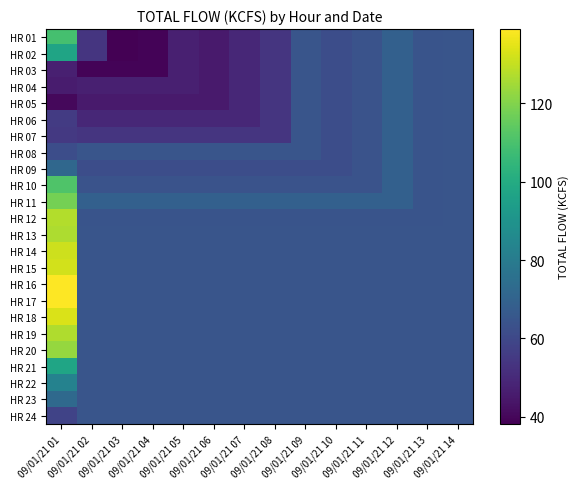

Reading left to right, what are all the values shown in this chart?

HR 01: 09/01/21 01=109.4	09/01/21 02=53.6	09/01/21 03=38.1	09/01/21 04=39.2	09/01/21 05=47.1	09/01/21 06=45.3	09/01/21 07=49.2	09/01/21 08=53.5	09/01/21 09=64.8	09/01/21 10=62.1	09/01/21 11=63.9	09/01/21 12=69.1	09/01/21 13=64.2	09/01/21 14=64.8
HR 02: 09/01/21 01=97.2	09/01/21 02=53.6	09/01/21 03=38.1	09/01/21 04=39.2	09/01/21 05=47.1	09/01/21 06=45.3	09/01/21 07=49.2	09/01/21 08=53.5	09/01/21 09=64.8	09/01/21 10=62.1	09/01/21 11=63.9	09/01/21 12=69.1	09/01/21 13=64.2	09/01/21 14=64.8
HR 03: 09/01/21 01=46.9	09/01/21 02=39.2	09/01/21 03=39.2	09/01/21 04=39.2	09/01/21 05=47.1	09/01/21 06=45.3	09/01/21 07=49.2	09/01/21 08=53.5	09/01/21 09=64.8	09/01/21 10=62.1	09/01/21 11=63.9	09/01/21 12=69.1	09/01/21 13=64.2	09/01/21 14=64.8
HR 04: 09/01/21 01=45.8	09/01/21 02=47.1	09/01/21 03=47.1	09/01/21 04=47.1	09/01/21 05=47.1	09/01/21 06=45.3	09/01/21 07=49.2	09/01/21 08=53.5	09/01/21 09=64.8	09/01/21 10=62.1	09/01/21 11=63.9	09/01/21 12=69.1	09/01/21 13=64.2	09/01/21 14=64.8
HR 05: 09/01/21 01=40.4	09/01/21 02=45.3	09/01/21 03=45.3	09/01/21 04=45.3	09/01/21 05=45.3	09/01/21 06=45.3	09/01/21 07=49.2	09/01/21 08=53.5	09/01/21 09=64.8	09/01/21 10=62.1	09/01/21 11=63.9	09/01/21 12=69.1	09/01/21 13=64.2	09/01/21 14=64.8
HR 06: 09/01/21 01=55.8	09/01/21 02=49.2	09/01/21 03=49.2	09/01/21 04=49.2	09/01/21 05=49.2	09/01/21 06=49.2	09/01/21 07=49.2	09/01/21 08=53.5	09/01/21 09=64.8	09/01/21 10=62.1	09/01/21 11=63.9	09/01/21 12=69.1	09/01/21 13=64.2	09/01/21 14=64.8
HR 07: 09/01/21 01=54.9	09/01/21 02=53.5	09/01/21 03=53.5	09/01/21 04=53.5	09/01/21 05=53.5	09/01/21 06=53.5	09/01/21 07=53.5	09/01/21 08=53.5	09/01/21 09=64.8	09/01/21 10=62.1	09/01/21 11=63.9	09/01/21 12=69.1	09/01/21 13=64.2	09/01/21 14=64.8
HR 08: 09/01/21 01=62.0	09/01/21 02=64.8	09/01/21 03=64.8	09/01/21 04=64.8	09/01/21 05=64.8	09/01/21 06=64.8	09/01/21 07=64.8	09/01/21 08=64.8	09/01/21 09=64.8	09/01/21 10=62.1	09/01/21 11=63.9	09/01/21 12=69.1	09/01/21 13=64.2	09/01/21 14=64.8
HR 09: 09/01/21 01=71.9	09/01/21 02=62.1	09/01/21 03=62.1	09/01/21 04=62.1	09/01/21 05=62.1	09/01/21 06=62.1	09/01/21 07=62.1	09/01/21 08=62.1	09/01/21 09=62.1	09/01/21 10=62.1	09/01/21 11=63.9	09/01/21 12=69.1	09/01/21 13=64.2	09/01/21 14=64.8
HR 10: 09/01/21 01=111.2	09/01/21 02=63.9	09/01/21 03=63.9	09/01/21 04=63.9	09/01/21 05=63.9	09/01/21 06=63.9	09/01/21 07=63.9	09/01/21 08=63.9	09/01/21 09=63.9	09/01/21 10=63.9	09/01/21 11=63.9	09/01/21 12=69.1	09/01/21 13=64.2	09/01/21 14=64.8
HR 11: 09/01/21 01=117.8	09/01/21 02=69.1	09/01/21 03=69.1	09/01/21 04=69.1	09/01/21 05=69.1	09/01/21 06=69.1	09/01/21 07=69.1	09/01/21 08=69.1	09/01/21 09=69.1	09/01/21 10=69.1	09/01/21 11=69.1	09/01/21 12=69.1	09/01/21 13=64.2	09/01/21 14=64.8
HR 12: 09/01/21 01=127.2	09/01/21 02=64.2	09/01/21 03=64.2	09/01/21 04=64.2	09/01/21 05=64.2	09/01/21 06=64.2	09/01/21 07=64.2	09/01/21 08=64.2	09/01/21 09=64.2	09/01/21 10=64.2	09/01/21 11=64.2	09/01/21 12=64.2	09/01/21 13=64.2	09/01/21 14=64.8
HR 13: 09/01/21 01=126.5	09/01/21 02=64.8	09/01/21 03=64.8	09/01/21 04=64.8	09/01/21 05=64.8	09/01/21 06=64.8	09/01/21 07=64.8	09/01/21 08=64.8	09/01/21 09=64.8	09/01/21 10=64.8	09/01/21 11=64.8	09/01/21 12=64.8	09/01/21 13=64.8	09/01/21 14=64.8
HR 14: 09/01/21 01=131.3	09/01/21 02=64.8	09/01/21 03=64.8	09/01/21 04=64.8	09/01/21 05=64.8	09/01/21 06=64.8	09/01/21 07=64.8	09/01/21 08=64.8	09/01/21 09=64.8	09/01/21 10=64.8	09/01/21 11=64.8	09/01/21 12=64.8	09/01/21 13=64.8	09/01/21 14=64.8
HR 15: 09/01/21 01=132.2	09/01/21 02=64.8	09/01/21 03=64.8	09/01/21 04=64.8	09/01/21 05=64.8	09/01/21 06=64.8	09/01/21 07=64.8	09/01/21 08=64.8	09/01/21 09=64.8	09/01/21 10=64.8	09/01/21 11=64.8	09/01/21 12=64.8	09/01/21 13=64.8	09/01/21 14=64.8
HR 16: 09/01/21 01=139.0	09/01/21 02=64.8	09/01/21 03=64.8	09/01/21 04=64.8	09/01/21 05=64.8	09/01/21 06=64.8	09/01/21 07=64.8	09/01/21 08=64.8	09/01/21 09=64.8	09/01/21 10=64.8	09/01/21 11=64.8	09/01/21 12=64.8	09/01/21 13=64.8	09/01/21 14=64.8
HR 17: 09/01/21 01=139.0	09/01/21 02=64.8	09/01/21 03=64.8	09/01/21 04=64.8	09/01/21 05=64.8	09/01/21 06=64.8	09/01/21 07=64.8	09/01/21 08=64.8	09/01/21 09=64.8	09/01/21 10=64.8	09/01/21 11=64.8	09/01/21 12=64.8	09/01/21 13=64.8	09/01/21 14=64.8
HR 18: 09/01/21 01=133.3	09/01/21 02=64.8	09/01/21 03=64.8	09/01/21 04=64.8	09/01/21 05=64.8	09/01/21 06=64.8	09/01/21 07=64.8	09/01/21 08=64.8	09/01/21 09=64.8	09/01/21 10=64.8	09/01/21 11=64.8	09/01/21 12=64.8	09/01/21 13=64.8	09/01/21 14=64.8
HR 19: 09/01/21 01=126.8	09/01/21 02=64.8	09/01/21 03=64.8	09/01/21 04=64.8	09/01/21 05=64.8	09/01/21 06=64.8	09/01/21 07=64.8	09/01/21 08=64.8	09/01/21 09=64.8	09/01/21 10=64.8	09/01/21 11=64.8	09/01/21 12=64.8	09/01/21 13=64.8	09/01/21 14=64.8
HR 20: 09/01/21 01=123.1	09/01/21 02=64.8	09/01/21 03=64.8	09/01/21 04=64.8	09/01/21 05=64.8	09/01/21 06=64.8	09/01/21 07=64.8	09/01/21 08=64.8	09/01/21 09=64.8	09/01/21 10=64.8	09/01/21 11=64.8	09/01/21 12=64.8	09/01/21 13=64.8	09/01/21 14=64.8
HR 21: 09/01/21 01=97.6	09/01/21 02=64.8	09/01/21 03=64.8	09/01/21 04=64.8	09/01/21 05=64.8	09/01/21 06=64.8	09/01/21 07=64.8	09/01/21 08=64.8	09/01/21 09=64.8	09/01/21 10=64.8	09/01/21 11=64.8	09/01/21 12=64.8	09/01/21 13=64.8	09/01/21 14=64.8
HR 22: 09/01/21 01=82.9	09/01/21 02=64.8	09/01/21 03=64.8	09/01/21 04=64.8	09/01/21 05=64.8	09/01/21 06=64.8	09/01/21 07=64.8	09/01/21 08=64.8	09/01/21 09=64.8	09/01/21 10=64.8	09/01/21 11=64.8	09/01/21 12=64.8	09/01/21 13=64.8	09/01/21 14=64.8
HR 23: 09/01/21 01=72.5	09/01/21 02=64.8	09/01/21 03=64.8	09/01/21 04=64.8	09/01/21 05=64.8	09/01/21 06=64.8	09/01/21 07=64.8	09/01/21 08=64.8	09/01/21 09=64.8	09/01/21 10=64.8	09/01/21 11=64.8	09/01/21 12=64.8	09/01/21 13=64.8	09/01/21 14=64.8
HR 24: 09/01/21 01=58.5	09/01/21 02=64.8	09/01/21 03=64.8	09/01/21 04=64.8	09/01/21 05=64.8	09/01/21 06=64.8	09/01/21 07=64.8	09/01/21 08=64.8	09/01/21 09=64.8	09/01/21 10=64.8	09/01/21 11=64.8	09/01/21 12=64.8	09/01/21 13=64.8	09/01/21 14=64.8